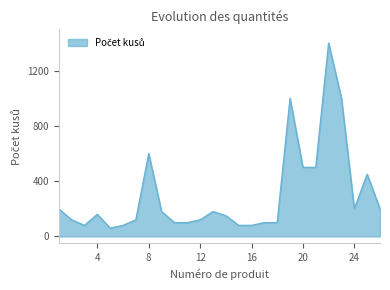

How many lines are shown in the chart?

1